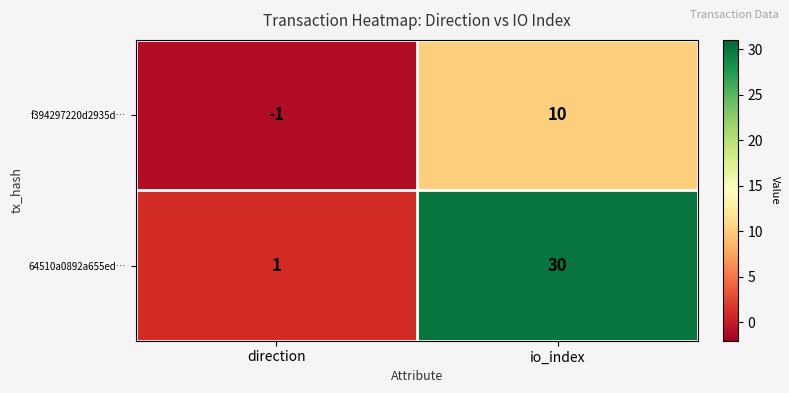

Rank the series at io_index from lowest to highest value.

f394297220d2935d…, 64510a0892a655ed…